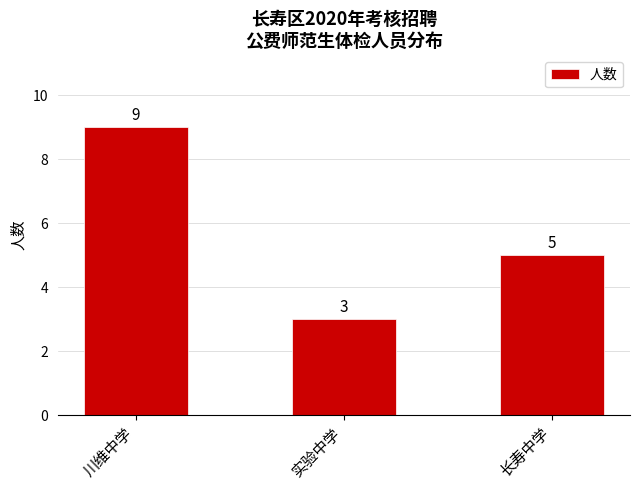

At which label does the data first exceed 5?

川维中学